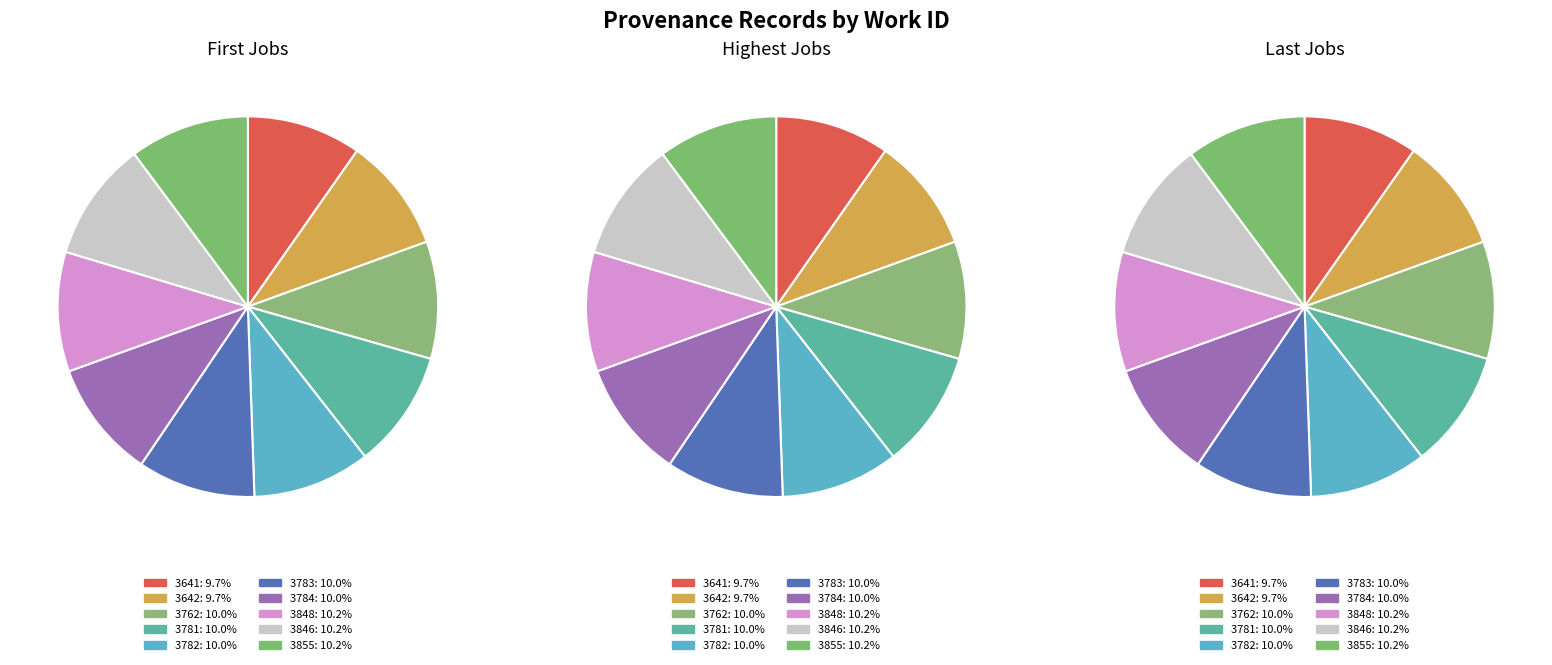

To the nearest percent, what portion does 3855 represent?

10%